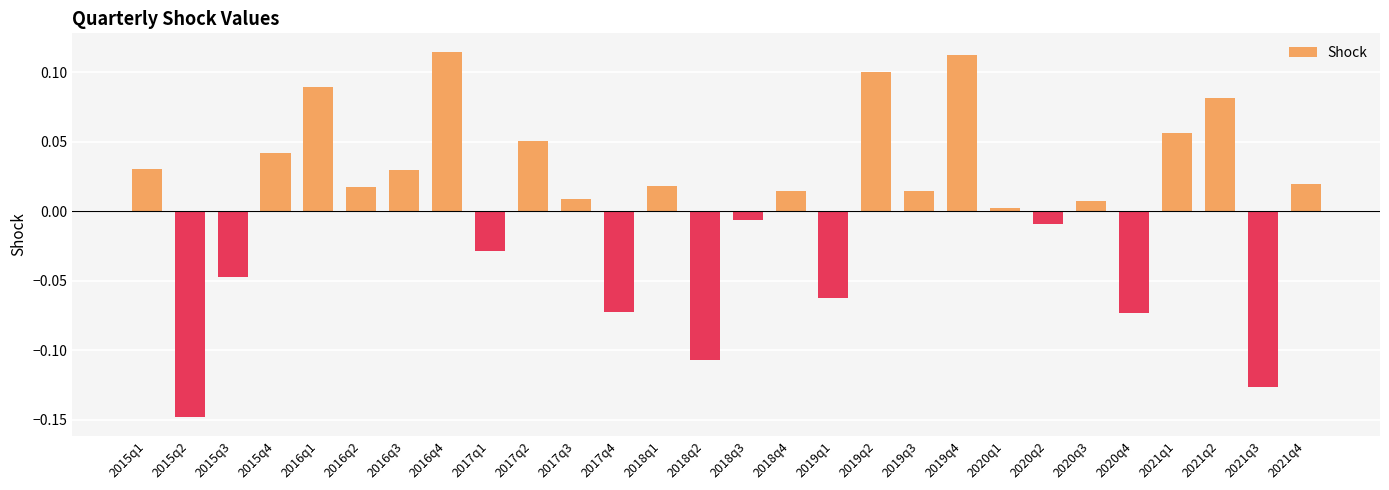

Which category has the lowest value across all series?

2015q2